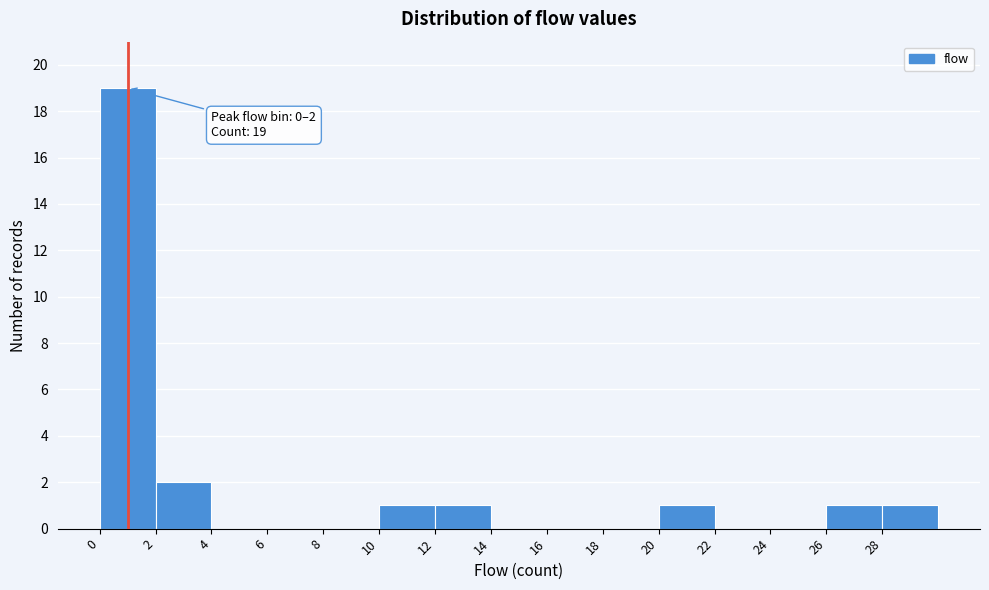

Which range on the x-axis has the tallest bar?

0 to 2